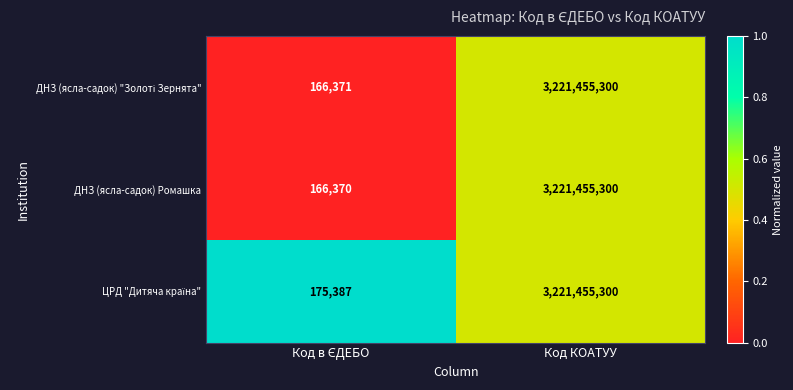

What is the smallest value displayed?

166370